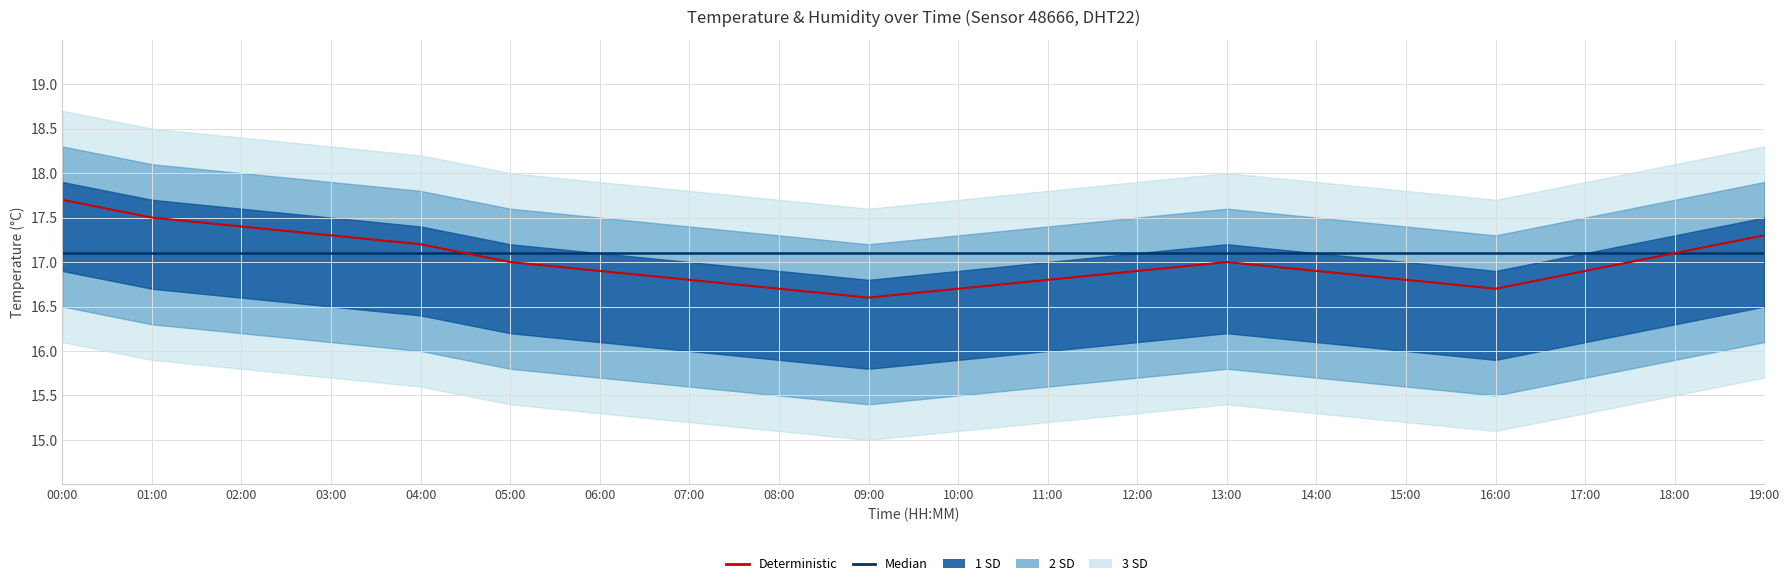

True or false: Deterministic has a value of 17.5 at 01:00.

True